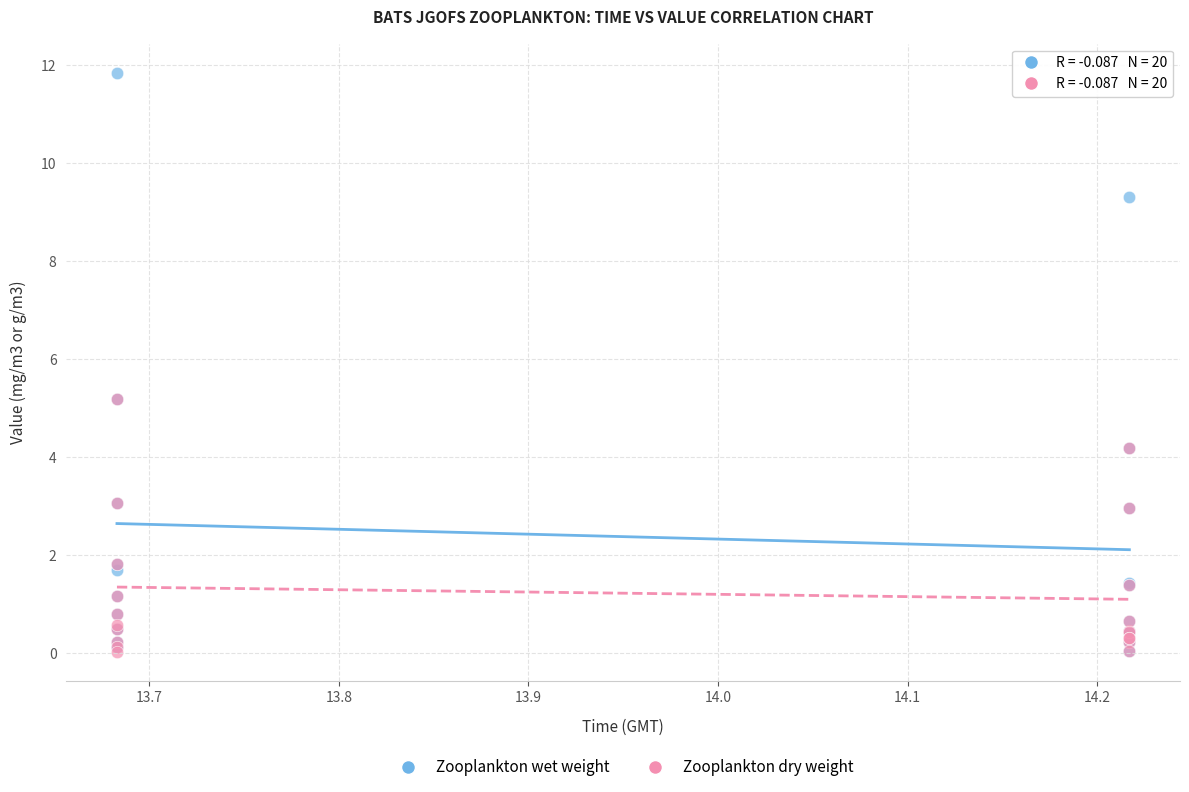

What are all the series names shown in the legend?

Zooplankton wet weight, Zooplankton dry weight